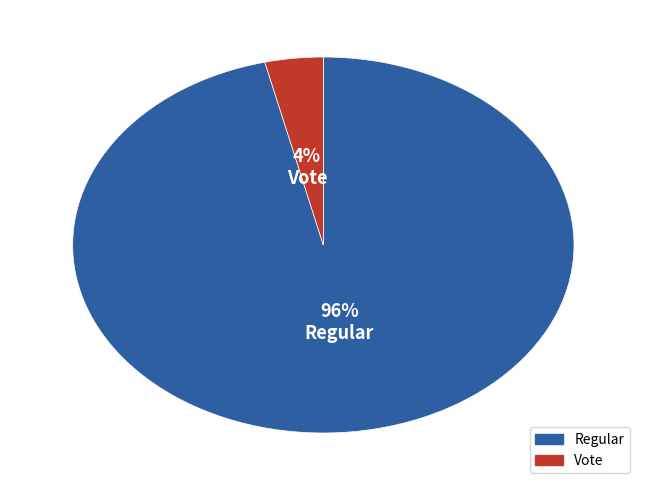

Which slice represents more than half of the pie?

Regular